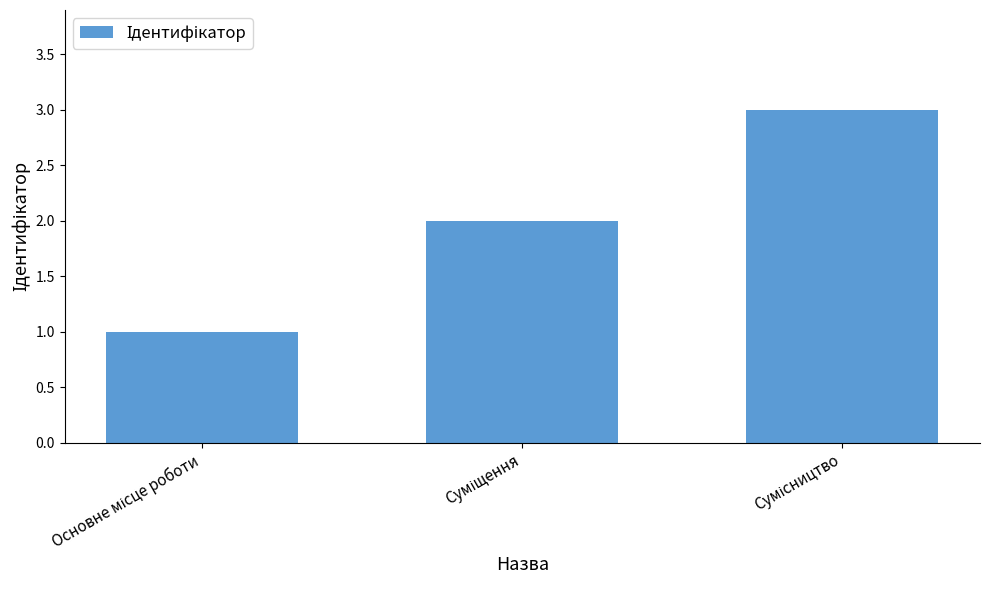

How many values are between 1 and 3?

3